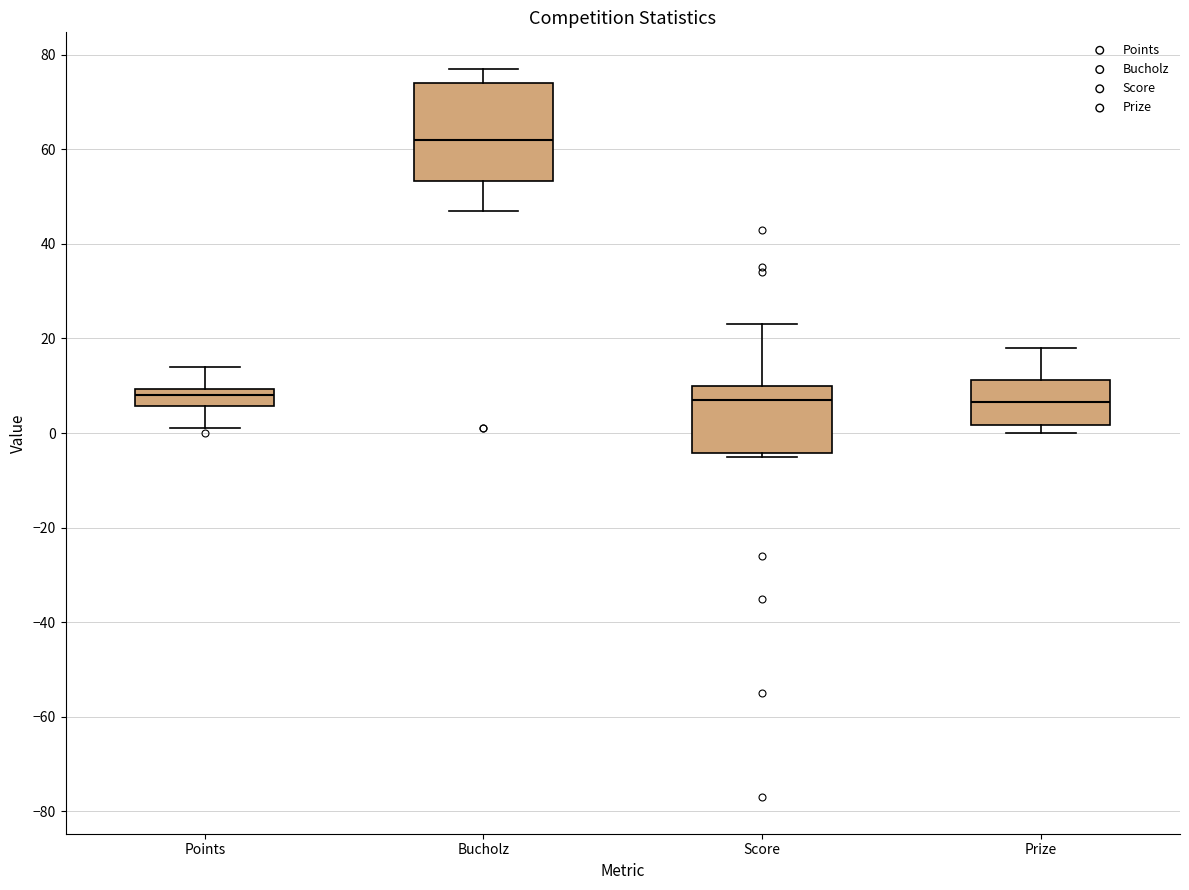

Reading left to right, transcribe this box plot: for each box, give where its median line is, the range the box spans, and where its two whiskers end, as read against the y-axis. The values are not printed on the chart, so give them approximately, as read against the axis.

Points: median 8, box 6 to 10, whiskers 2 to 14
Bucholz: median 62, box 54 to 74, whiskers 48 to 78
Score: median 8, box -4 to 10, whiskers -4 (just below the box's lower edge) to 24
Prize: median 6, box 2 to 12, whiskers 0 to 18